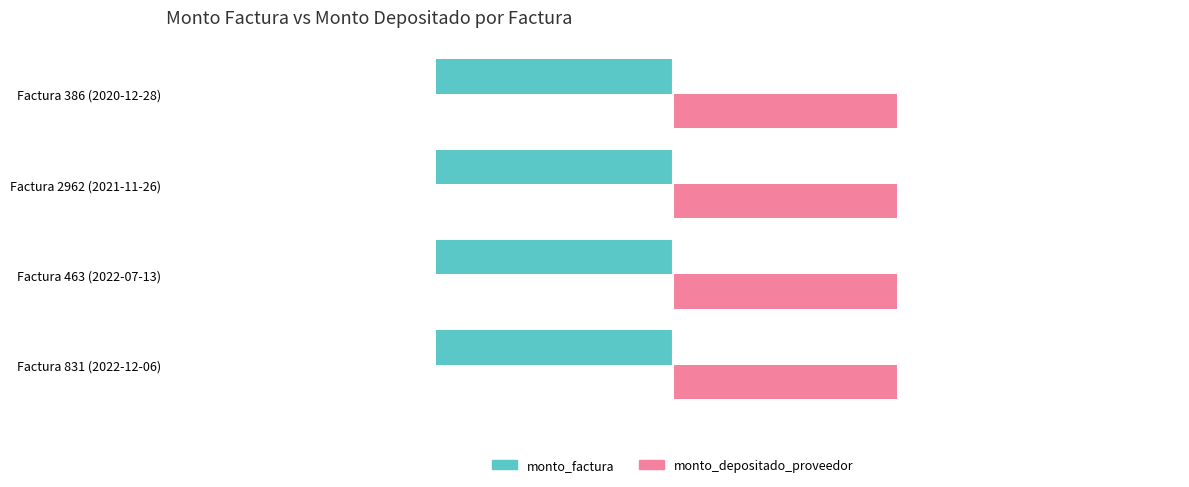

List the series in order of their overall mean, highest first.

monto_depositado_proveedor, monto_factura